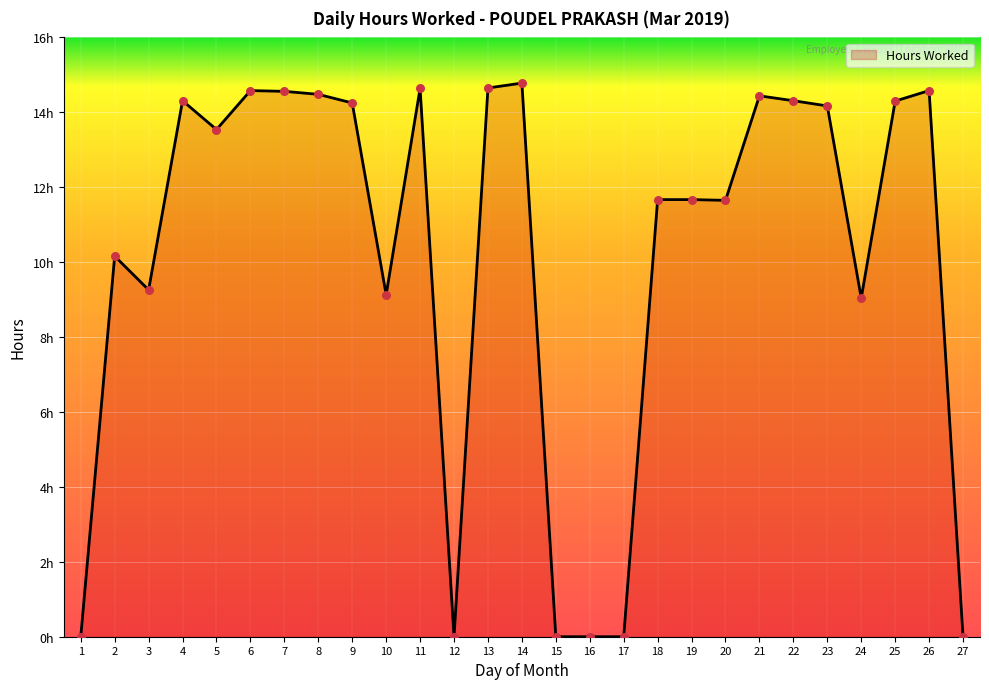

Between 6 and 23, which is larger?

6